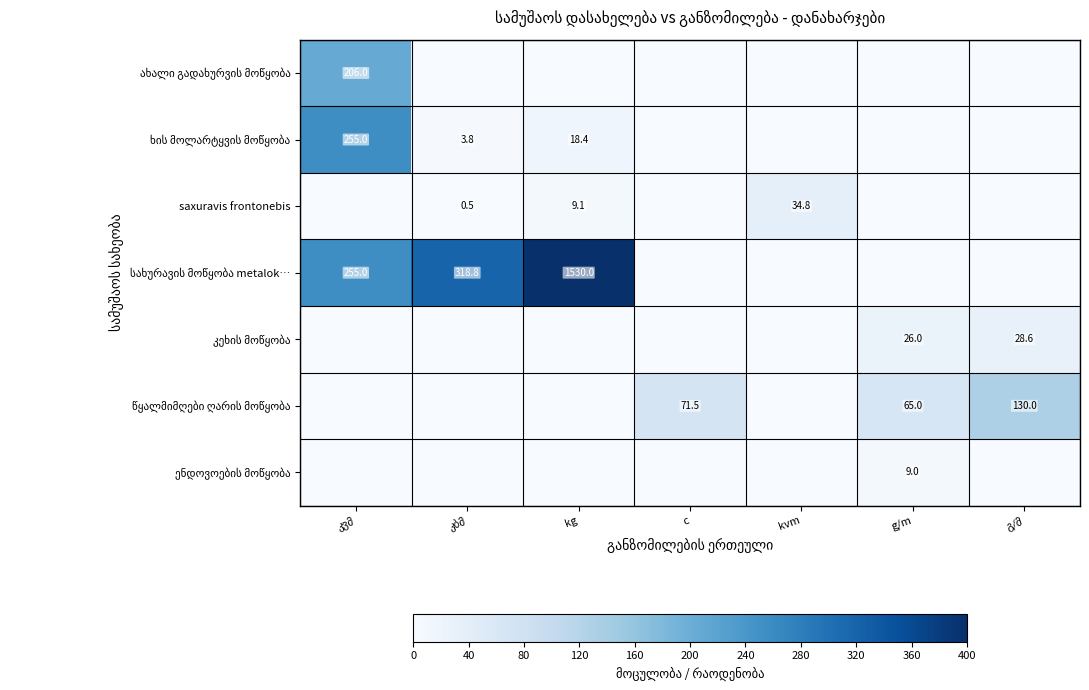

What is the total value across all series at g/m?

100.0